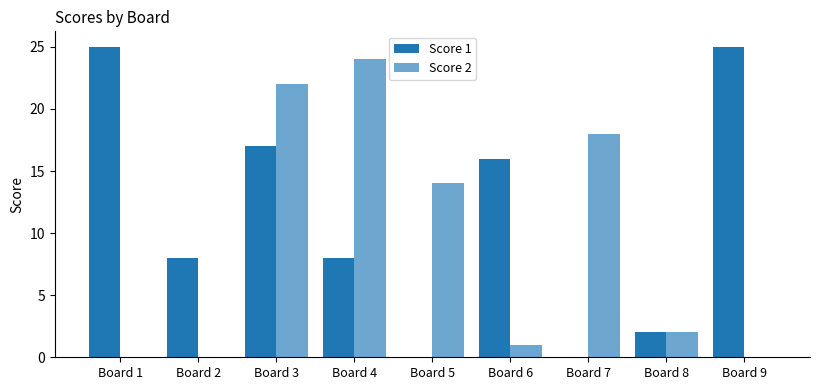

Is it true that Score 1 equals -13 at Board 5?

False